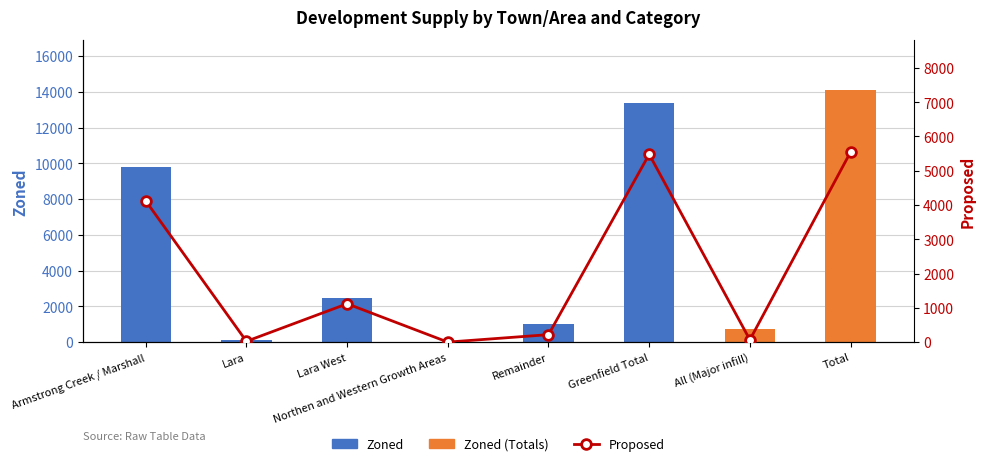

Reading right to left, transcribe all the data shown in this chart.

Zoned: Total=14093	All (Major infill)=716	Greenfield Total=13377	Remainder=1004	Northen and Western Growth Areas=0	Lara West=2481	Lara=102	Armstrong Creek / Marshall=9790
Proposed: Total=5547	All (Major infill)=67	Greenfield Total=5480	Remainder=218	Northen and Western Growth Areas=0	Lara West=1119	Lara=23	Armstrong Creek / Marshall=4120